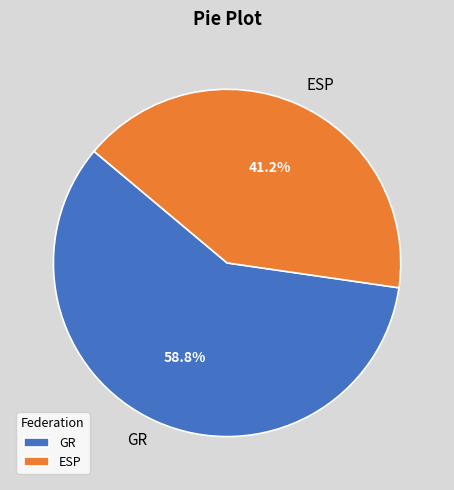

Do ESP and GR together represent more than half of the pie?

Yes